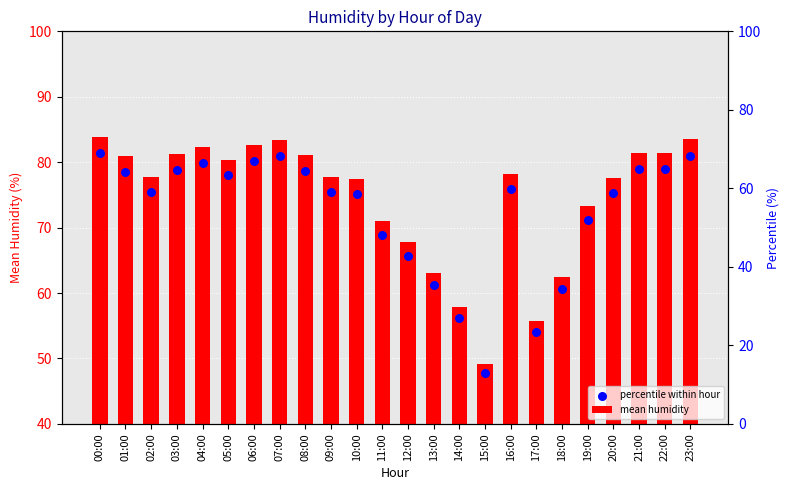

Which has a higher value, 01:00 or 11:00?

01:00